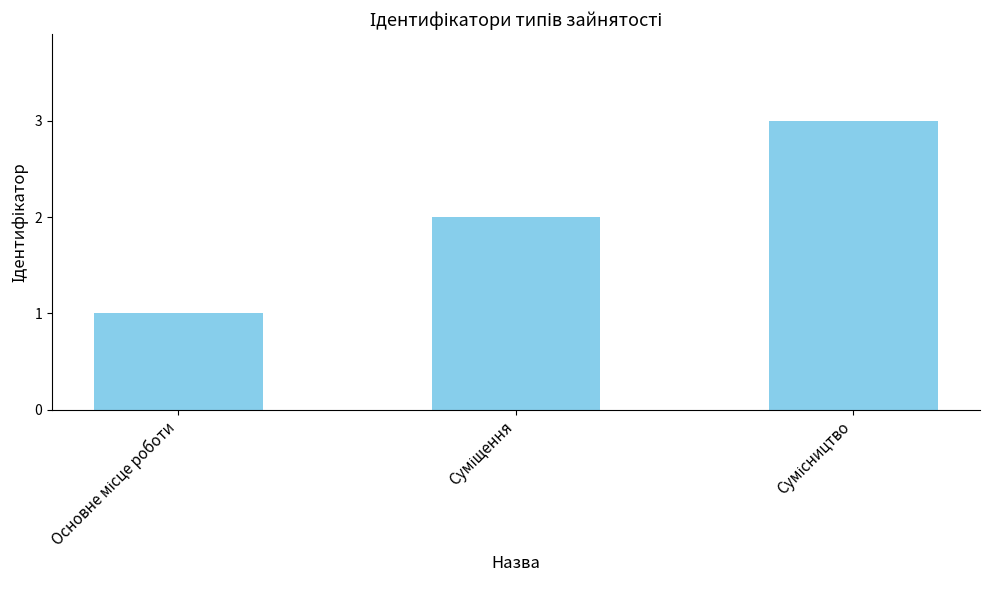

How many series are shown in this chart?

1